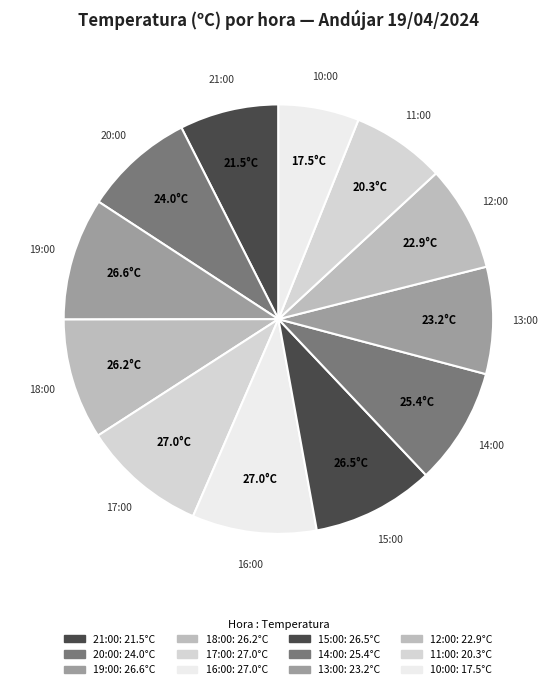

How many slices are in this pie chart?

12